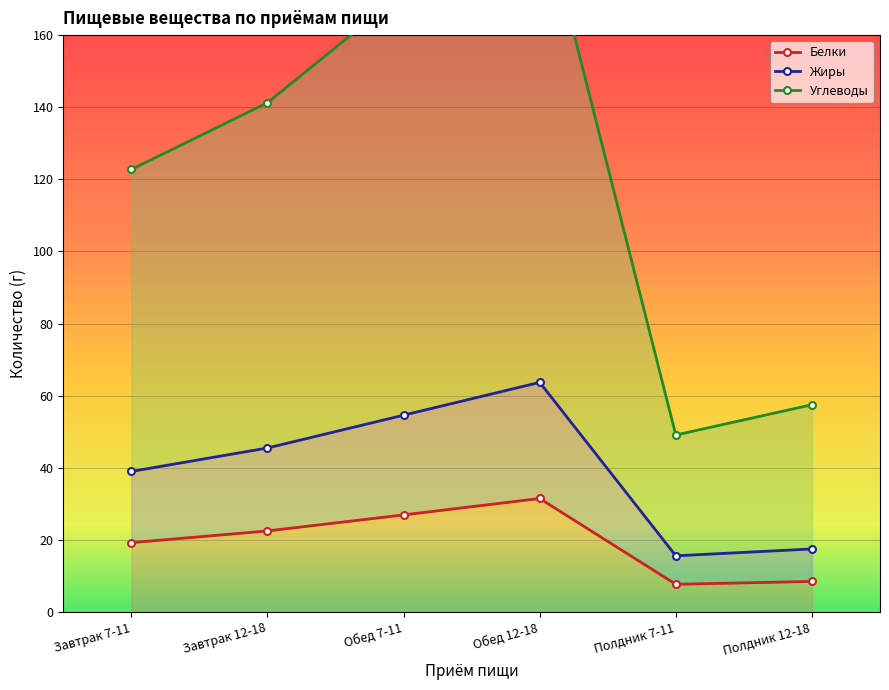

Reading left to right, extract all data points from this chart.

Белки: Завтрак 7-11=19.2	Завтрак 12-18=22.5	Обед 7-11=26.9	Обед 12-18=31.5	Полдник 7-11=7.7	Полдник 12-18=8.5
Жиры: Завтрак 7-11=39.0	Завтрак 12-18=45.5	Обед 7-11=54.6	Обед 12-18=63.7	Полдник 7-11=15.6	Полдник 12-18=17.5
Углеводы: Завтрак 7-11=122.8	Завтрак 12-18=141.2	Обед 7-11=171.8	Обед 12-18=197.8	Полдник 7-11=49.1	Полдник 12-18=57.5